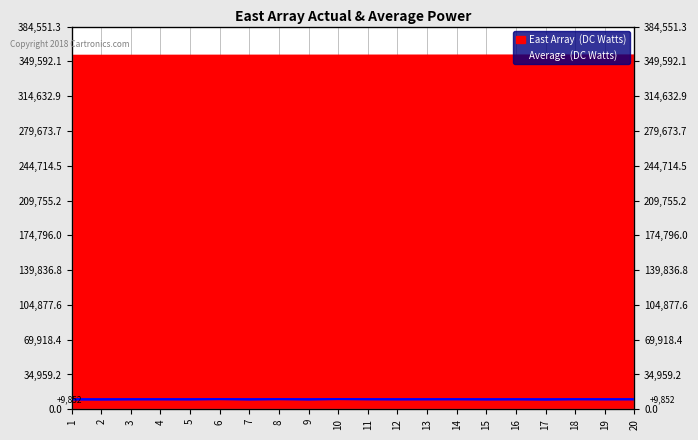

What is the sum of the Average (DC Watts) values at 12 and 17?

19416